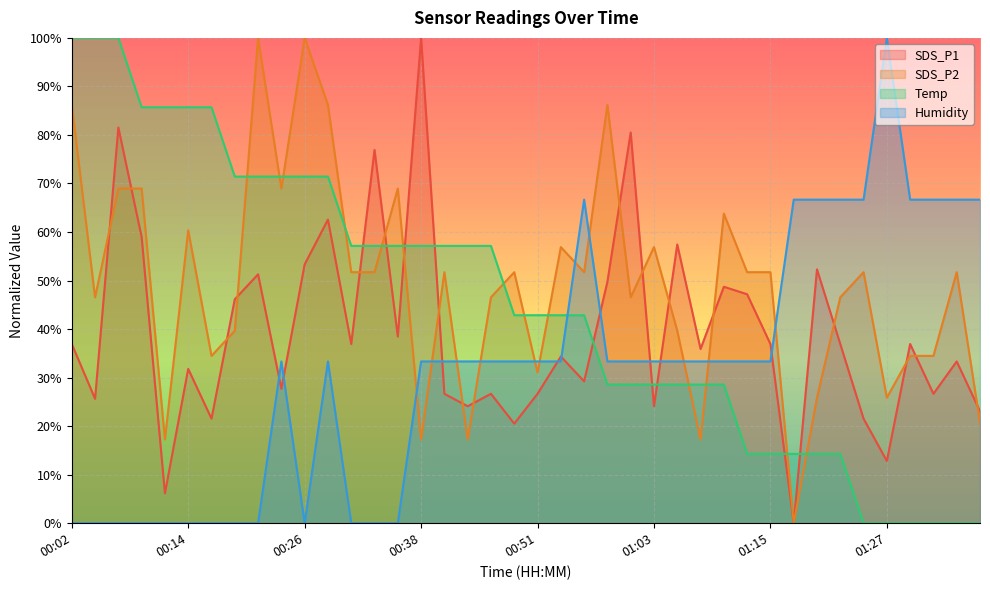

Reading left to right, extract all data points from this chart.

SDS_P1: 00:02=36.9	00:04=25.6	00:07=81.5	00:09=59.0	00:12=6.2	00:14=31.8	00:17=21.5	00:19=46.2	00:21=51.3	00:24=27.7	00:26=53.3	00:29=62.6	00:31=36.9	00:34=76.9	00:36=38.5	00:38=100.0	00:41=26.7	00:43=24.1	00:46=26.7	00:48=20.5	00:51=26.7	00:53=34.4	00:55=29.2	00:58=49.7	01:00=80.5	01:03=24.1	01:05=57.4	01:08=35.9	01:10=48.7	01:12=47.2	01:15=36.9	01:17=0.0	01:20=52.3	01:22=36.9	01:25=21.5	01:27=12.8	01:30=36.9	01:32=26.7	01:34=33.3	01:37=23.1
SDS_P2: 00:02=86.2	00:04=46.6	00:07=69.0	00:09=69.0	00:12=17.2	00:14=60.3	00:17=34.5	00:19=39.7	00:21=100.0	00:24=69.0	00:26=100.0	00:29=86.2	00:31=51.7	00:34=51.7	00:36=69.0	00:38=17.2	00:41=51.7	00:43=17.2	00:46=46.6	00:48=51.7	00:51=31.0	00:53=56.9	00:55=51.7	00:58=86.2	01:00=46.6	01:03=56.9	01:05=39.7	01:08=17.2	01:10=63.8	01:12=51.7	01:15=51.7	01:17=0.0	01:20=25.9	01:22=46.6	01:25=51.7	01:27=25.9	01:30=34.5	01:32=34.5	01:34=51.7	01:37=20.7
Temp: 00:02=100.0	00:04=100.0	00:07=100.0	00:09=85.7	00:12=85.7	00:14=85.7	00:17=85.7	00:19=71.4	00:21=71.4	00:24=71.4	00:26=71.4	00:29=71.4	00:31=57.1	00:34=57.1	00:36=57.1	00:38=57.1	00:41=57.1	00:43=57.1	00:46=57.1	00:48=42.9	00:51=42.9	00:53=42.9	00:55=42.9	00:58=28.6	01:00=28.6	01:03=28.6	01:05=28.6	01:08=28.6	01:10=28.6	01:12=14.3	01:15=14.3	01:17=14.3	01:20=14.3	01:22=14.3	01:25=0.0	01:27=0.0	01:30=0.0	01:32=0.0	01:34=0.0	01:37=0.0
Humidity: 00:02=0.0	00:04=0.0	00:07=0.0	00:09=0.0	00:12=0.0	00:14=0.0	00:17=0.0	00:19=0.0	00:21=0.0	00:24=33.3	00:26=0.0	00:29=33.3	00:31=0.0	00:34=0.0	00:36=0.0	00:38=33.3	00:41=33.3	00:43=33.3	00:46=33.3	00:48=33.3	00:51=33.3	00:53=33.3	00:55=66.7	00:58=33.3	01:00=33.3	01:03=33.3	01:05=33.3	01:08=33.3	01:10=33.3	01:12=33.3	01:15=33.3	01:17=66.7	01:20=66.7	01:22=66.7	01:25=66.7	01:27=100.0	01:30=66.7	01:32=66.7	01:34=66.7	01:37=66.7